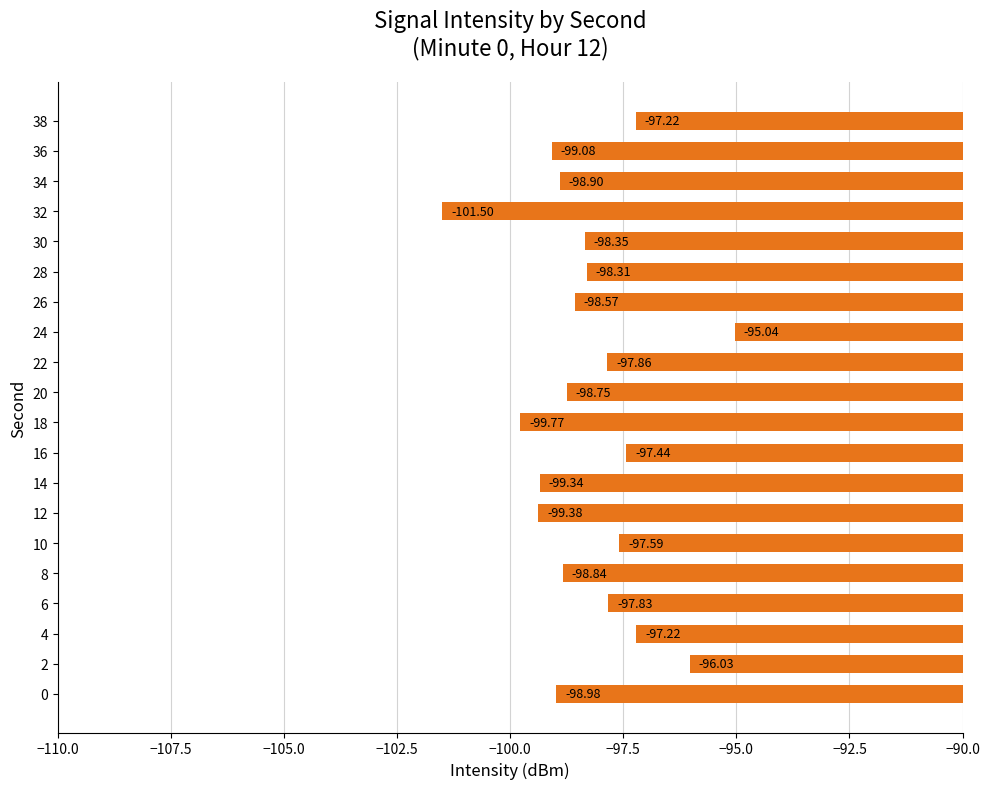

What is the difference between the values at 16 and 28?

0.9